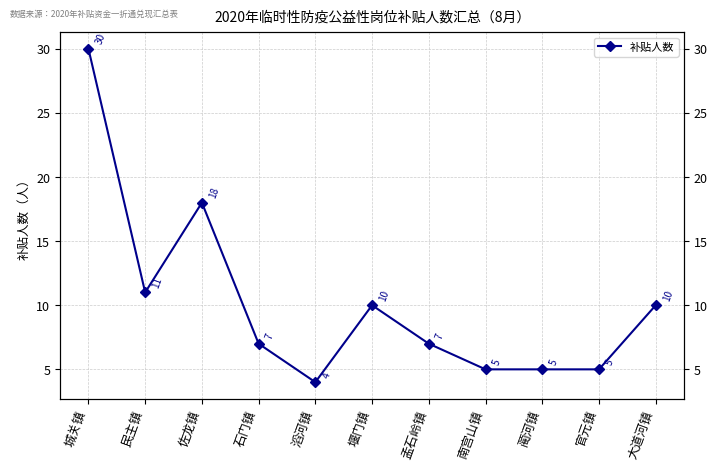

What is the sum of the values at 滔河镇 and 大道河镇?

14